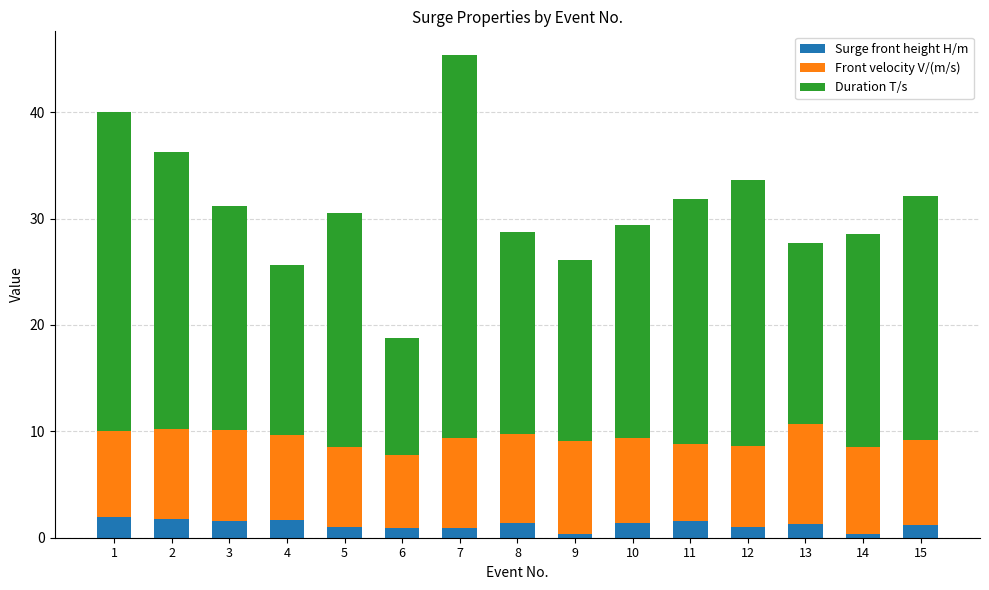

What is the average value of the Surge front height H/m series?

1.2